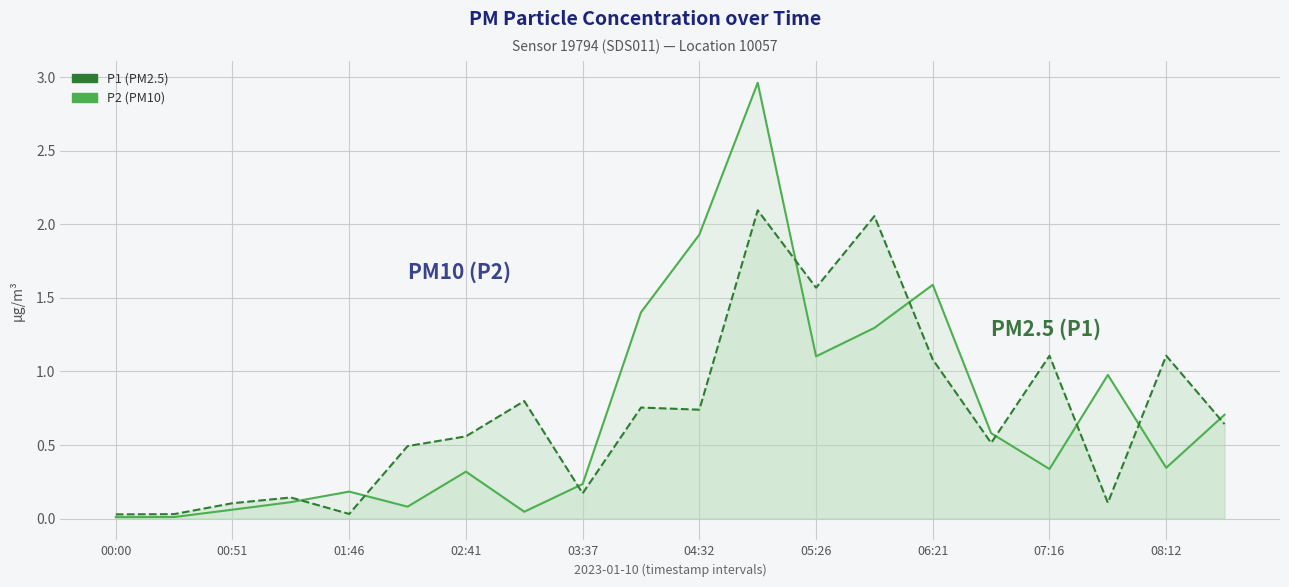

What are all the series names shown in the legend?

P2, P1